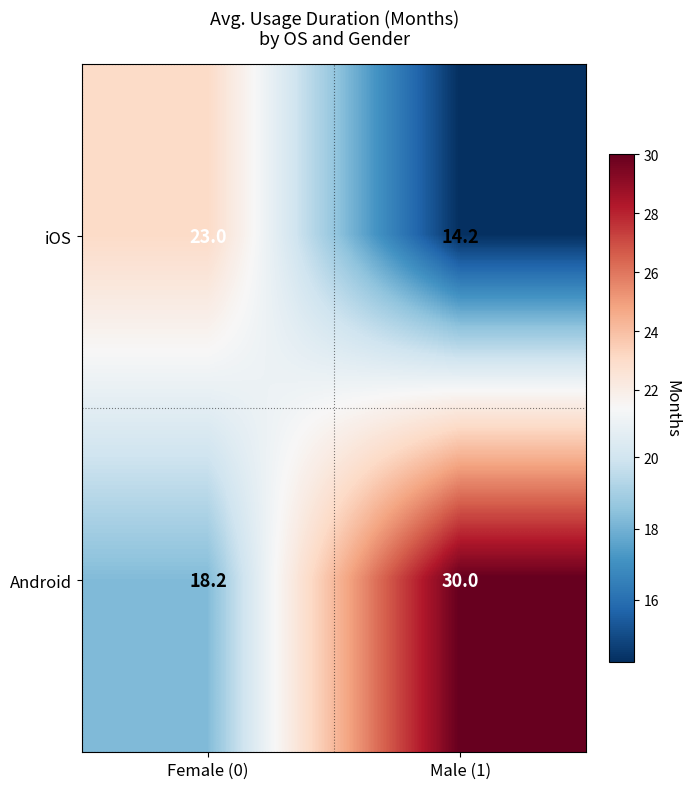

What is the total value across all series at Female (0)?

41.2